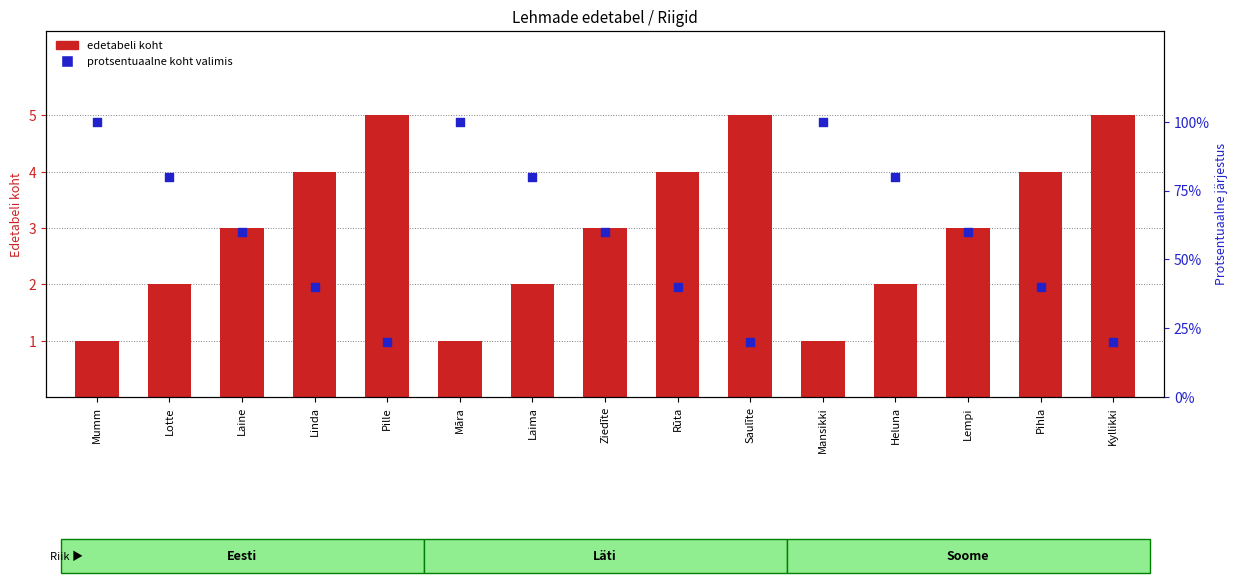

What is the total value across all series at Kyllikki?

25